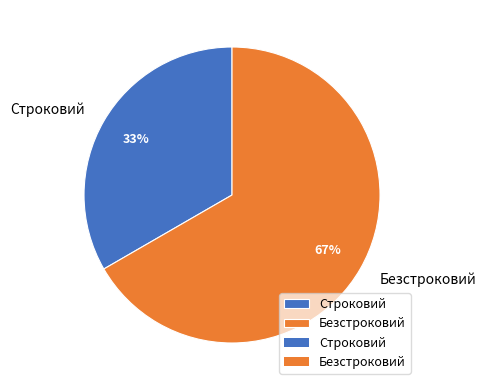

Do Строковий and Безстроковий together represent more than half of the pie?

Yes